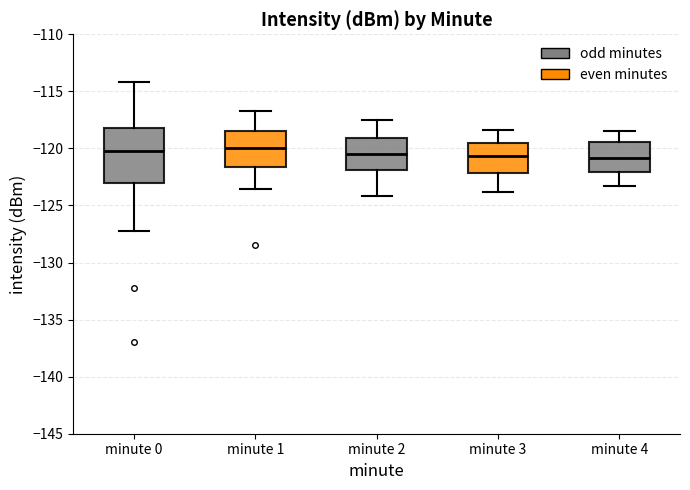

Reading left to right, transcribe this box plot: for each box, give where its median line is, the range the box spans, and where its two whiskers end, as read against the y-axis. The values are not printed on the chart, so give them approximately, as read against the axis.

minute 0: median -120.5, box -123.0 to -118.0, whiskers -127.0 to -114.0
minute 1: median -120.0, box -121.5 to -118.5, whiskers -123.5 to -116.5
minute 2: median -120.5, box -122.0 to -119.0, whiskers -124.0 to -117.5
minute 3: median -120.5, box -122.0 to -119.5, whiskers -124.0 to -118.5
minute 4: median -121.0, box -122.0 to -119.5, whiskers -123.5 to -118.5